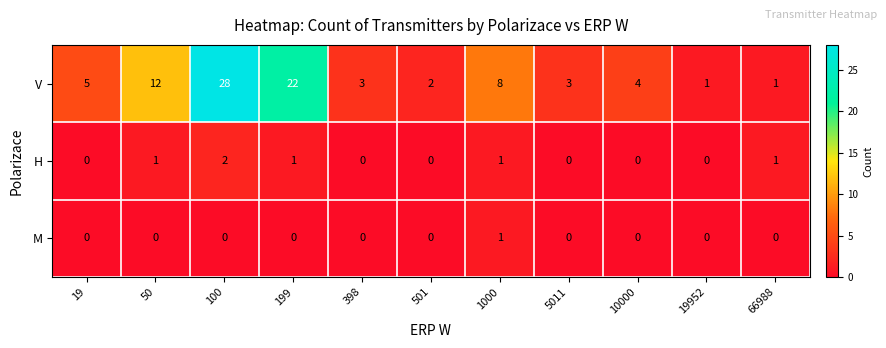

What is the maximum value for V?

28